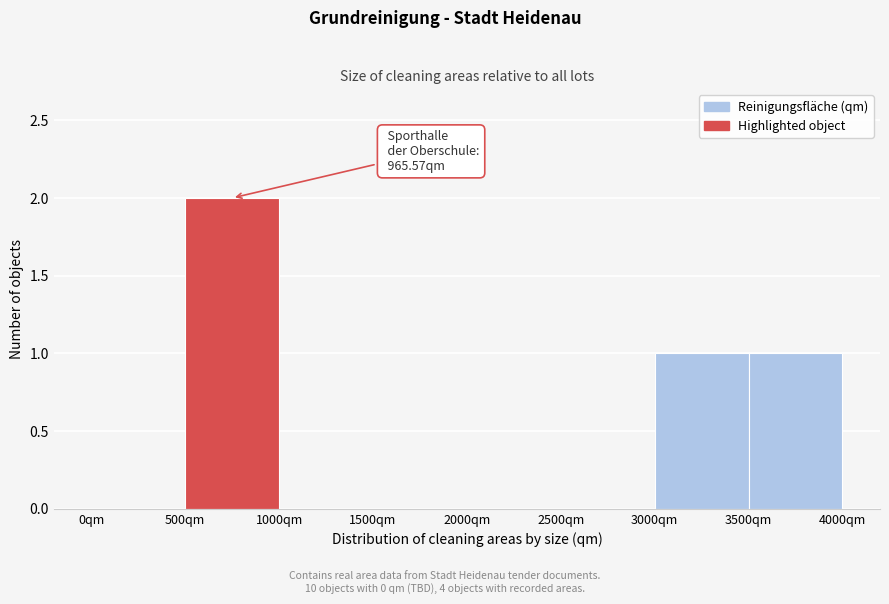

Which range on the x-axis has the tallest bar?

500 to 1000